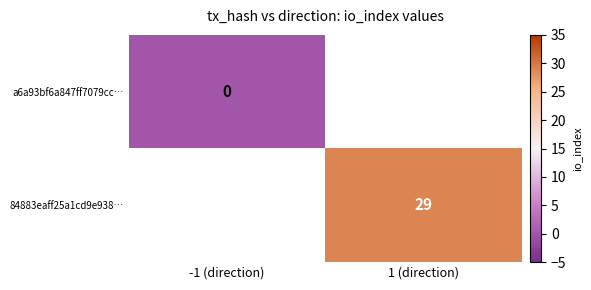

Is the value of a6a93bf6a847ff7079cc… at 1 (direction) greater than the value of 84883eaff25a1cd9e938… at -1 (direction)?

No